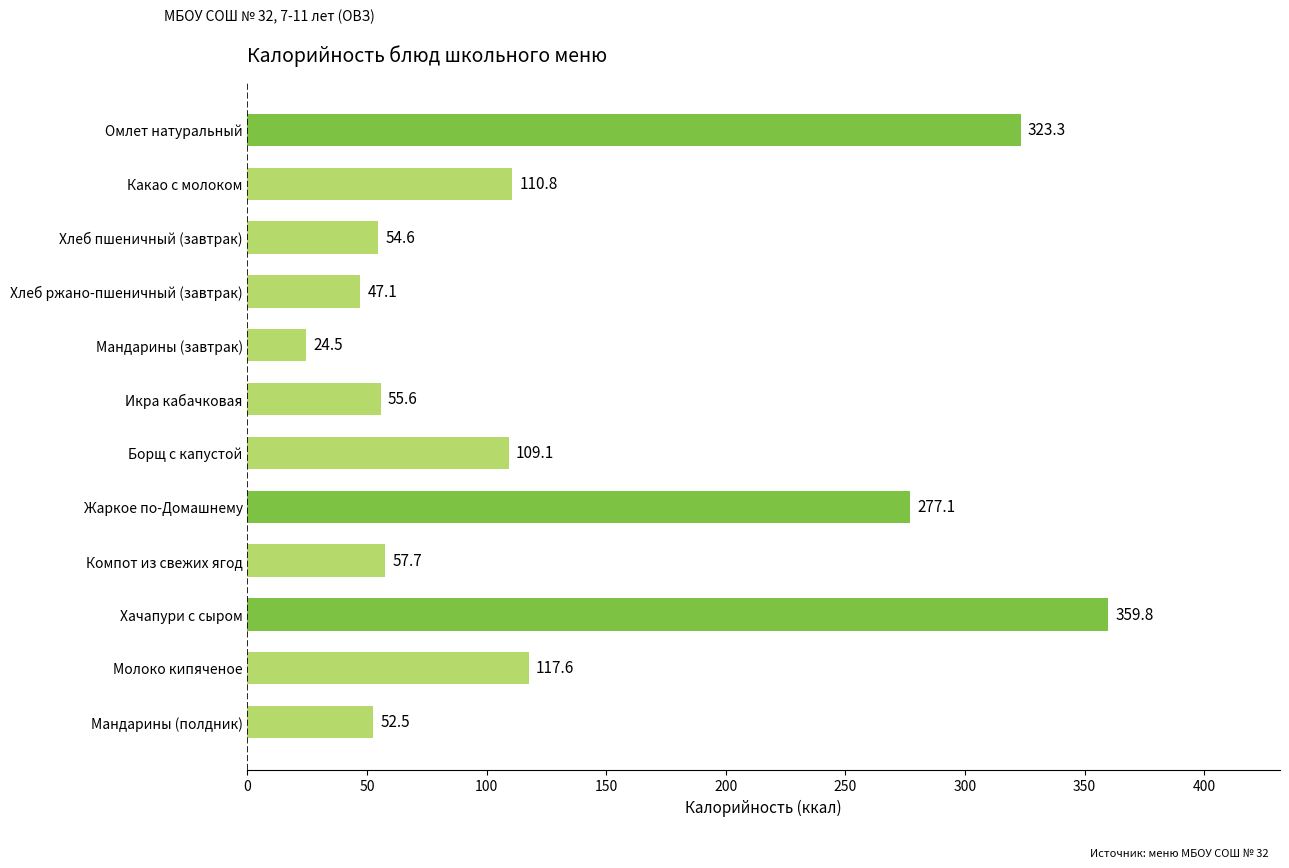

Read the value at Борщ с капустой.

109.1